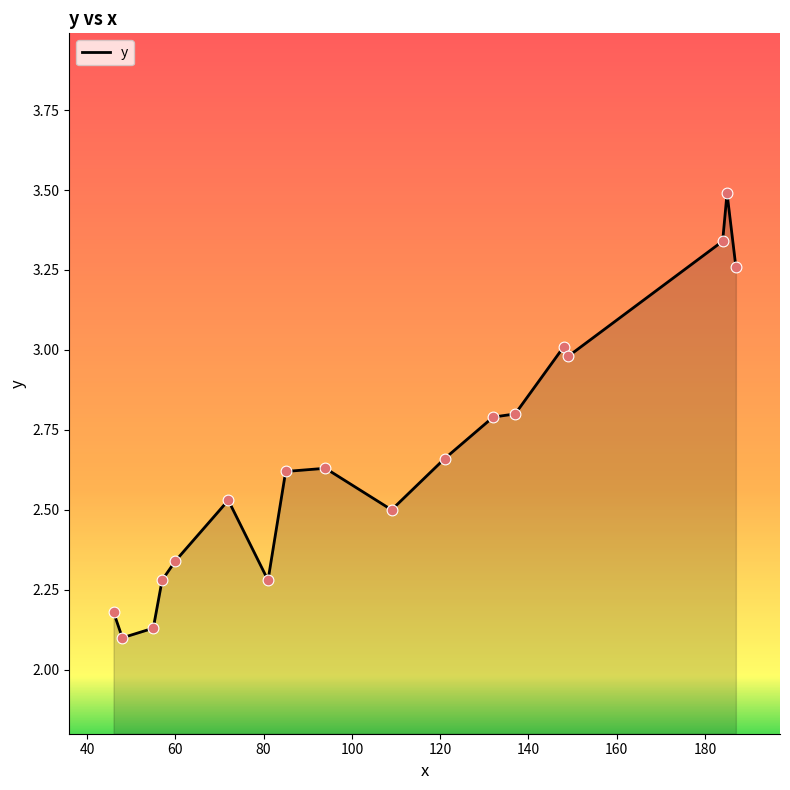

What is the greatest value displayed?

3.5